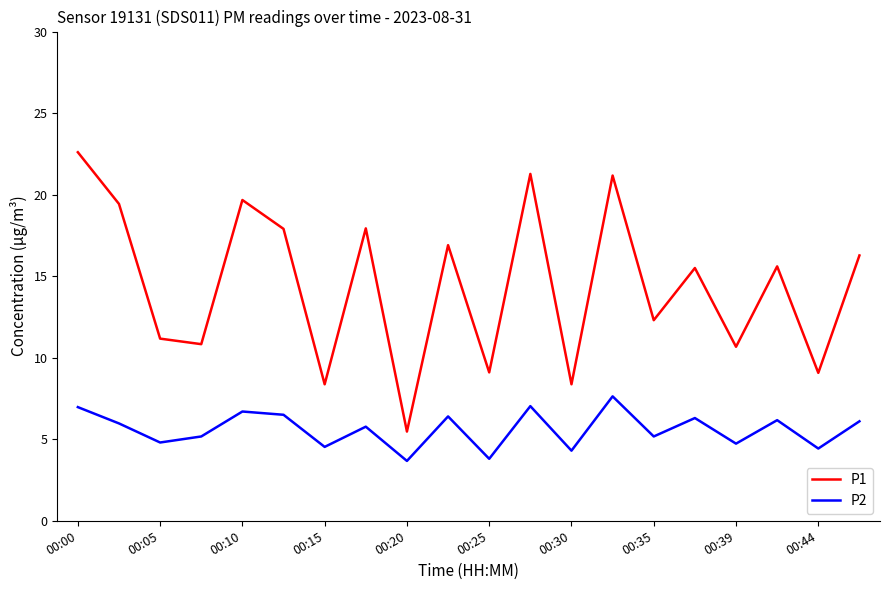

What are all the series names shown in the legend?

P1, P2